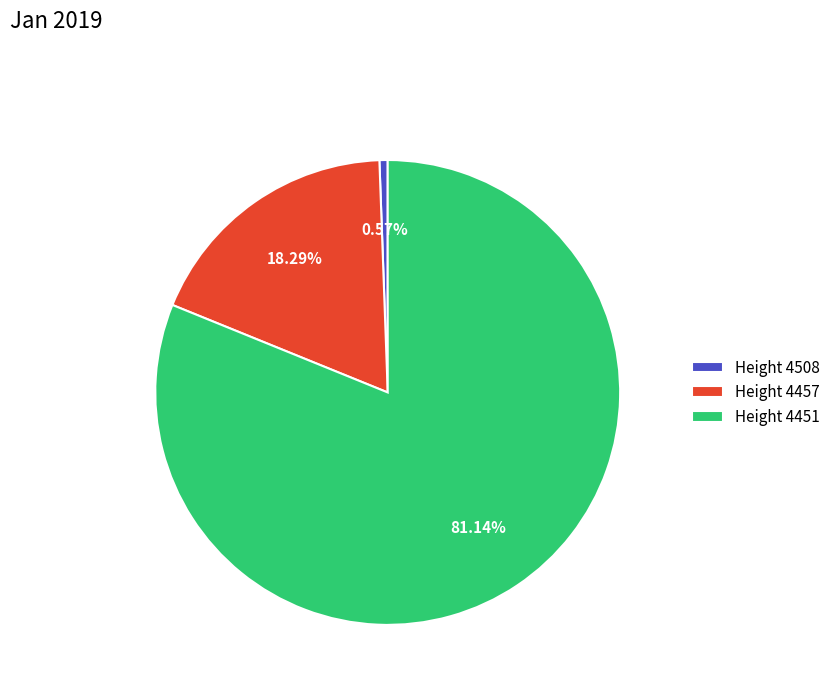

Rank the categories by value from lowest to highest.

Height 4508, Height 4457, Height 4451